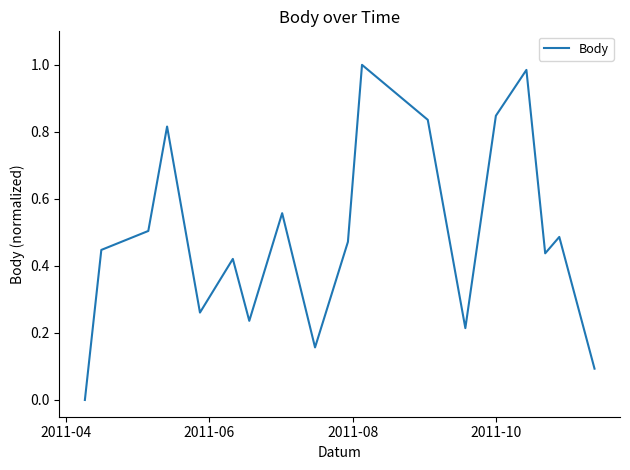

What is the value of the 16th point from the left?

0.4